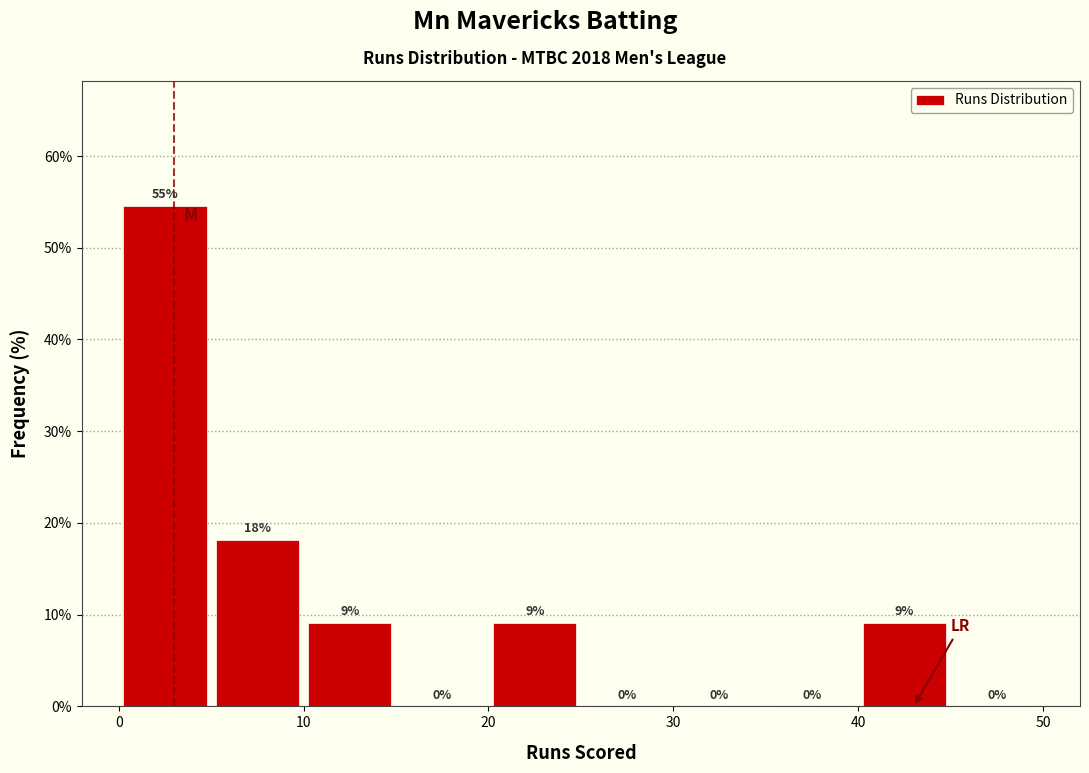

Which range on the x-axis has the tallest bar?

0 to 5